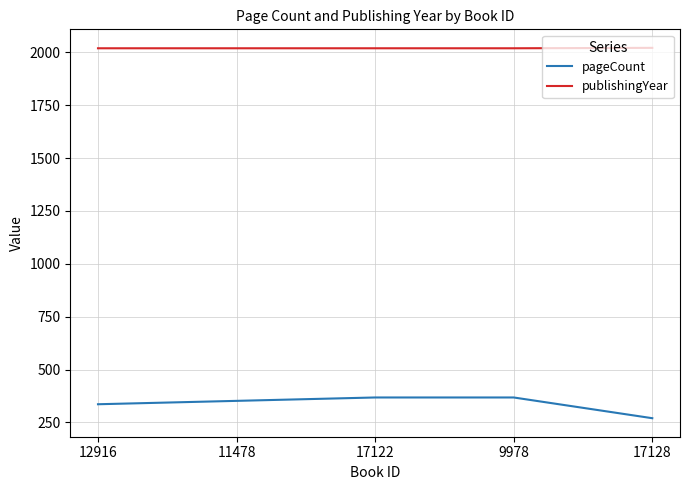

True or false: publishingYear and pageCount intersect in this chart.

False